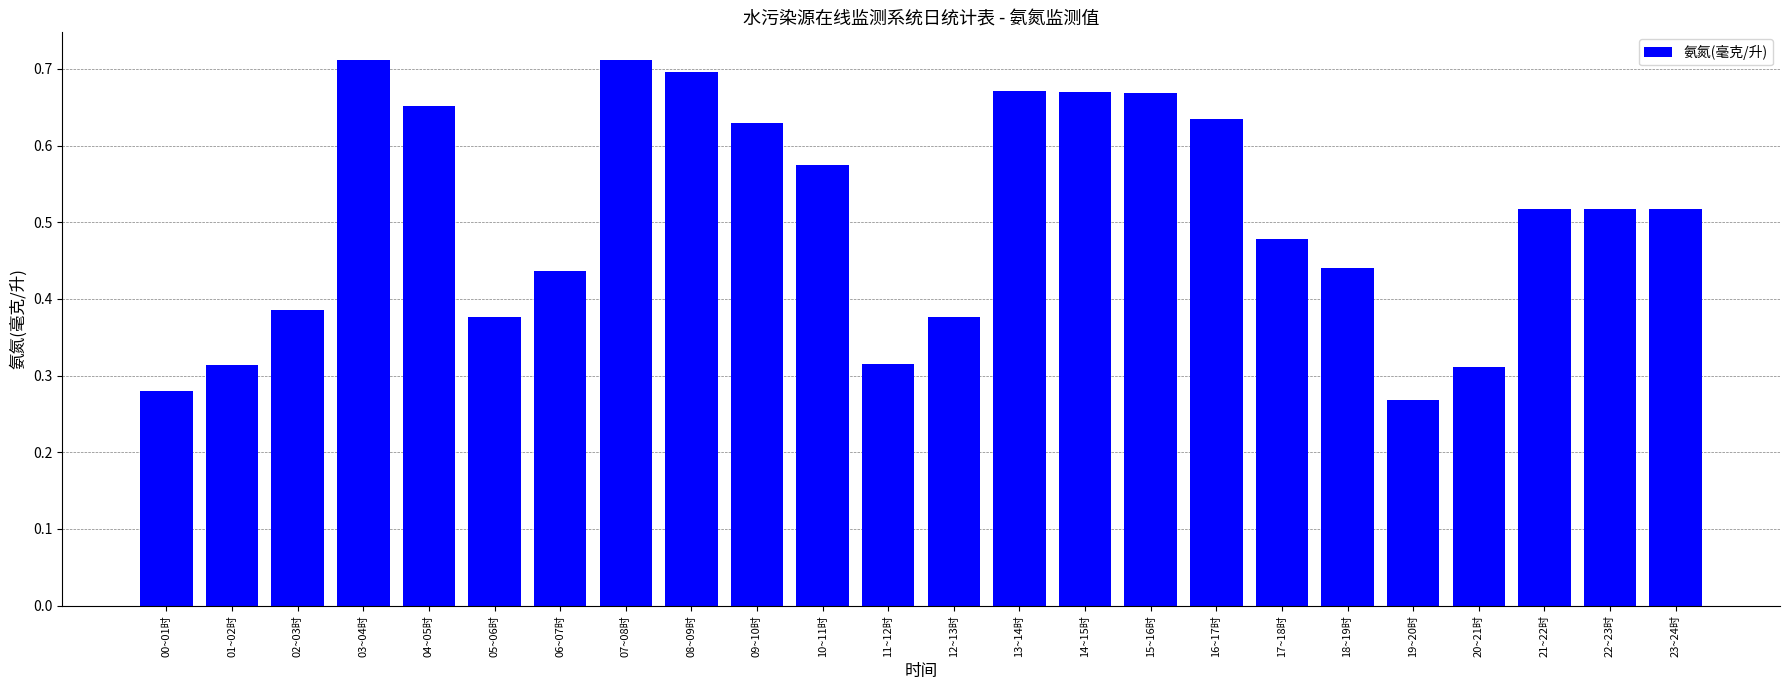

What is the label of the 17th bar from the left?

16~17时